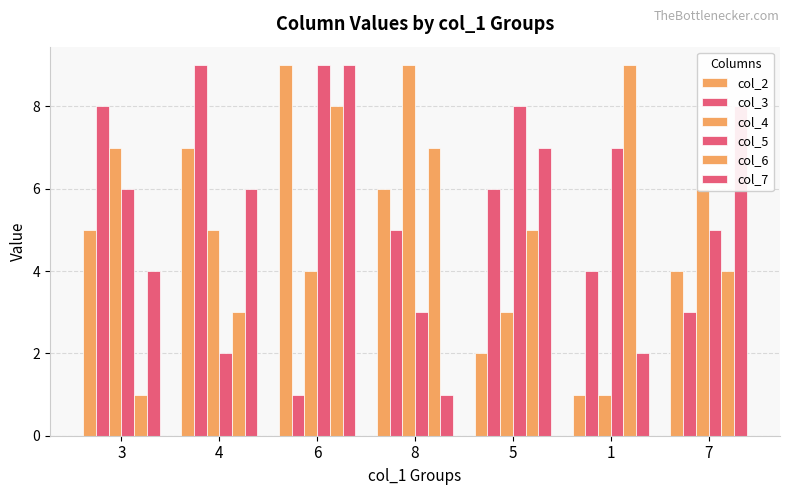

List the labels in order of col_3 value, smallest first.

6, 7, 1, 8, 5, 3, 4